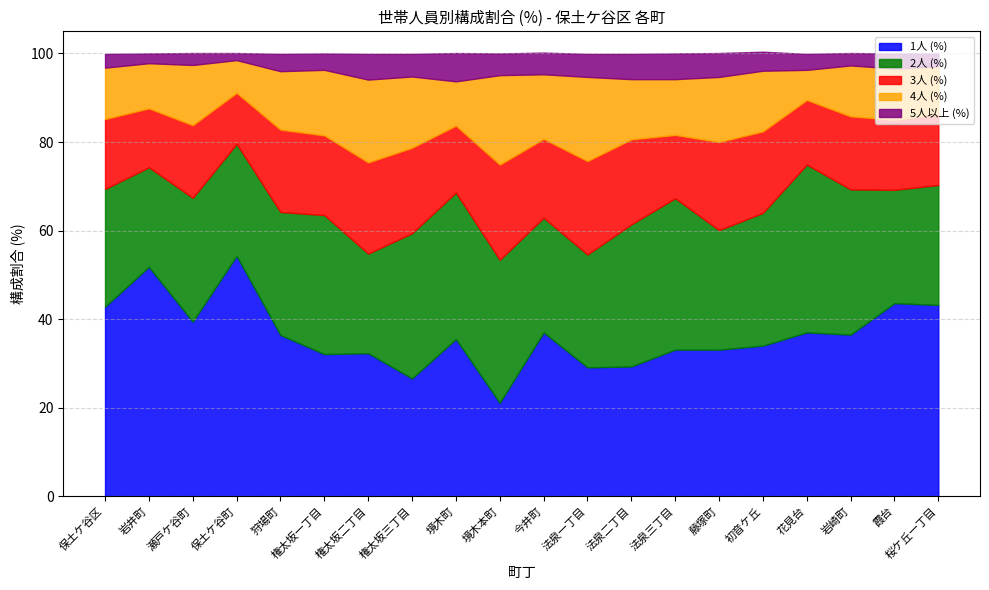

What is the difference between the 4人 (%) values at 権太坂三丁目 and 権太坂二丁目?

2.6